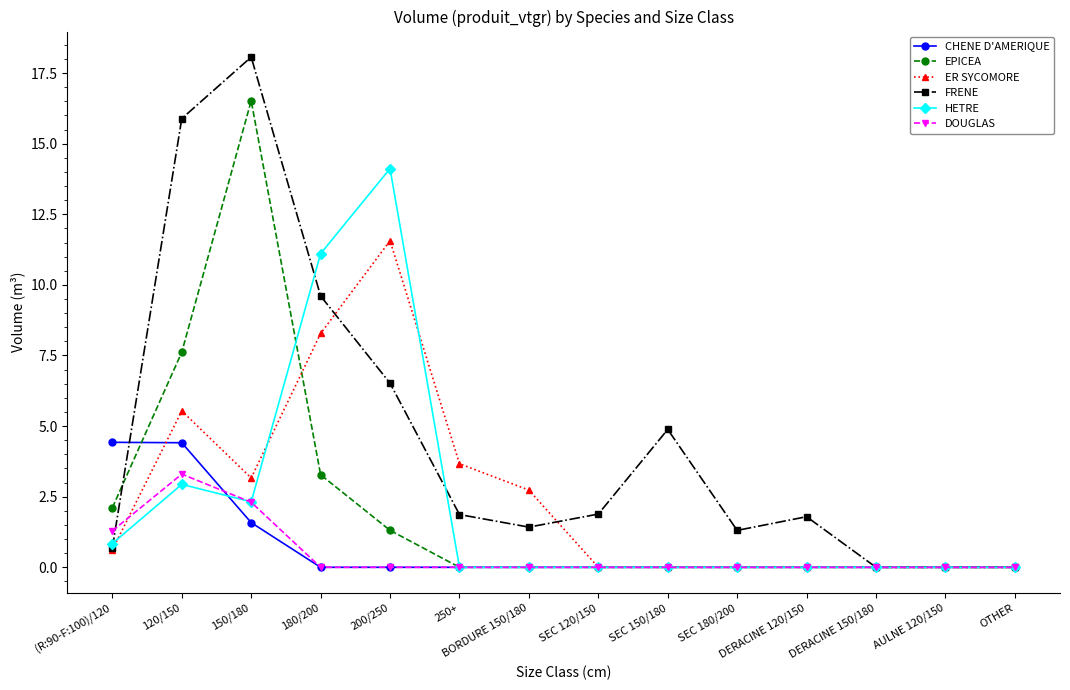

What is the maximum value shown in the chart?

18.1